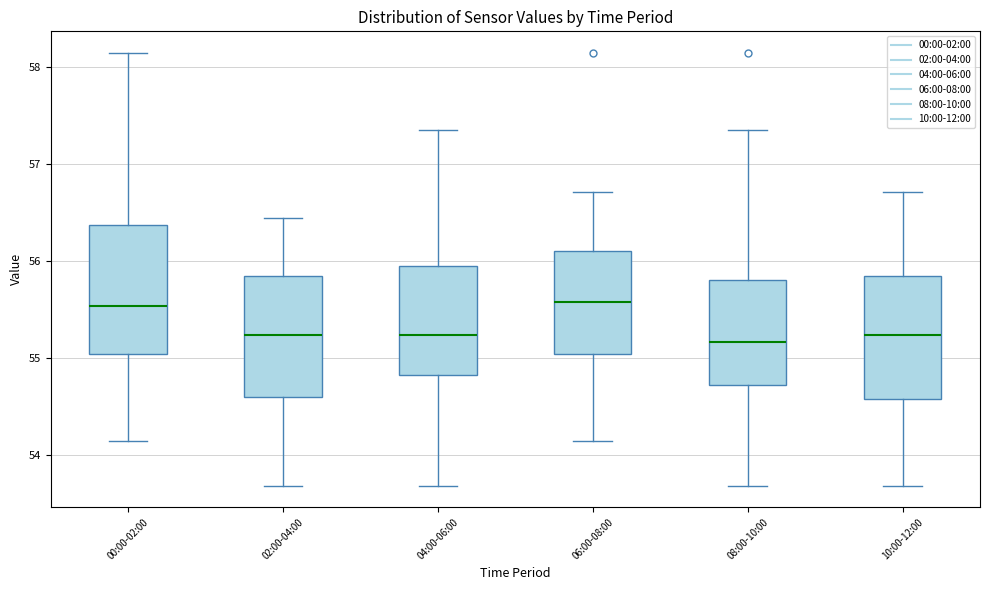

Where is the upper edge of the box for 08:00-10:00 on the y-axis? The values are not printed on the chart, so give them approximately, as read against the axis.

55.8